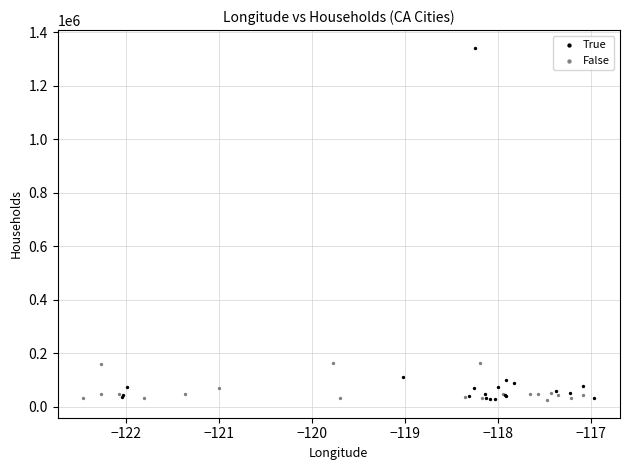

Which series has the widest spread of Y values?

True